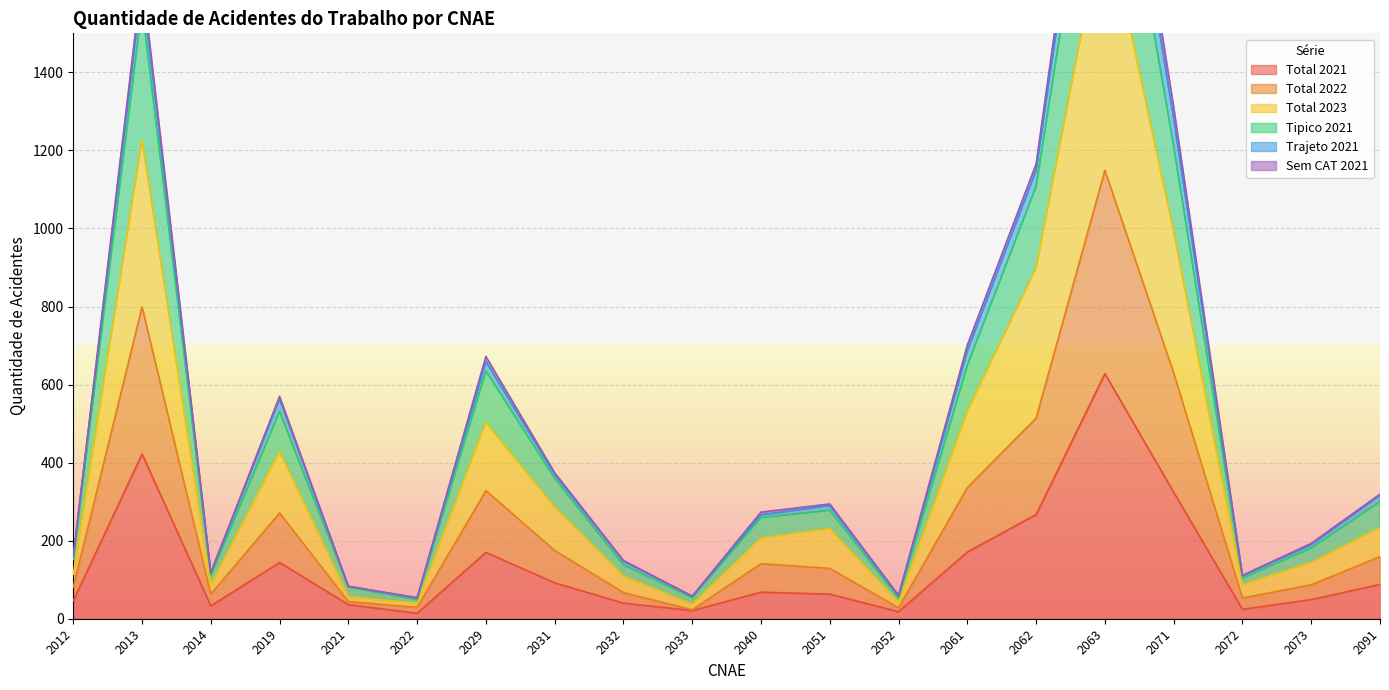

Rank the categories by Total 2023 value from lowest to highest.

2033, 2022, 2052, 2021, 2014, 2072, 2032, 2012, 2073, 2040, 2051, 2091, 2031, 2019, 2029, 2061, 2062, 2071, 2013, 2063